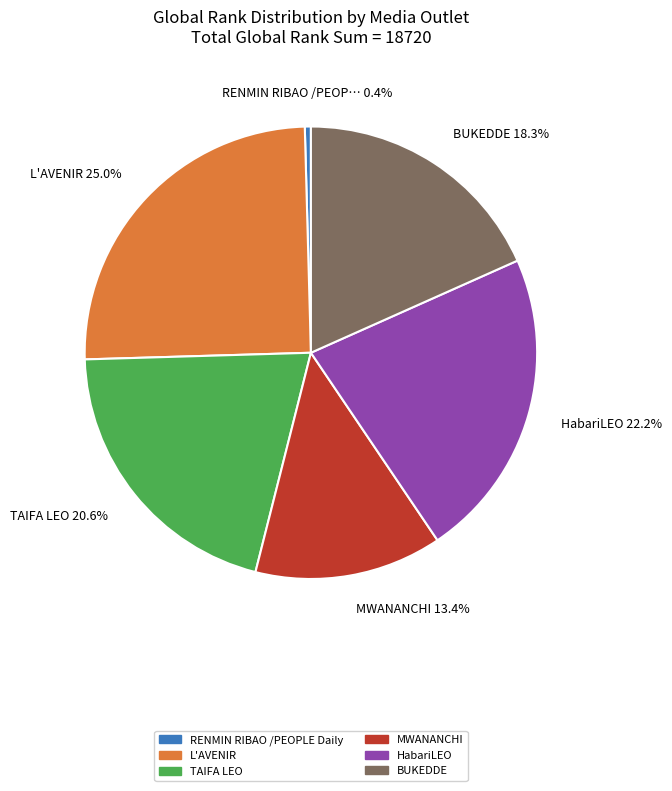

Which slice is the smallest?

RENMIN RIBAO /PEOPLE Daily